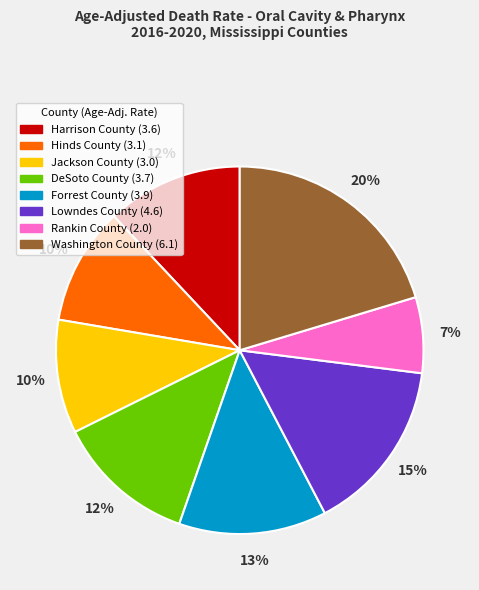

Count the number of slices in the pie.

8